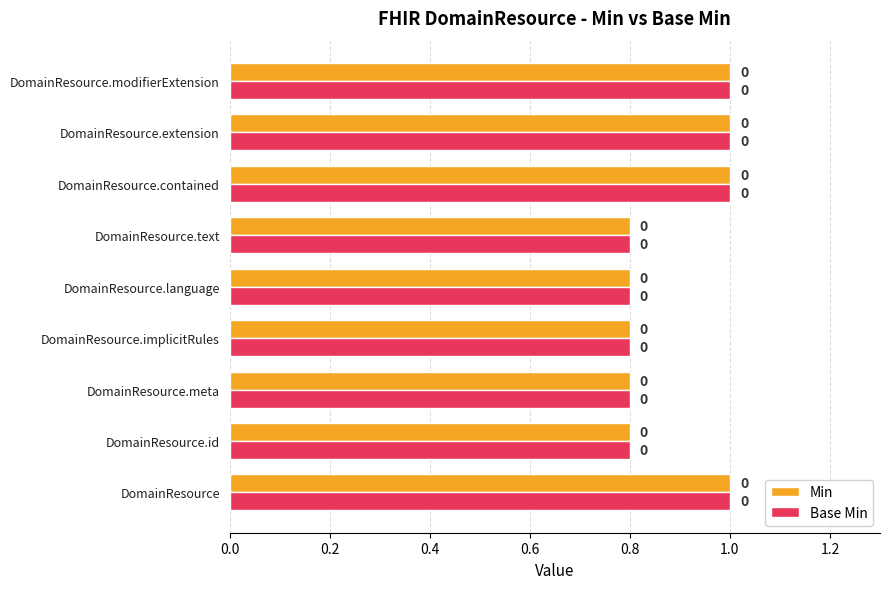

What are all the series names shown in the legend?

Min, Base Min